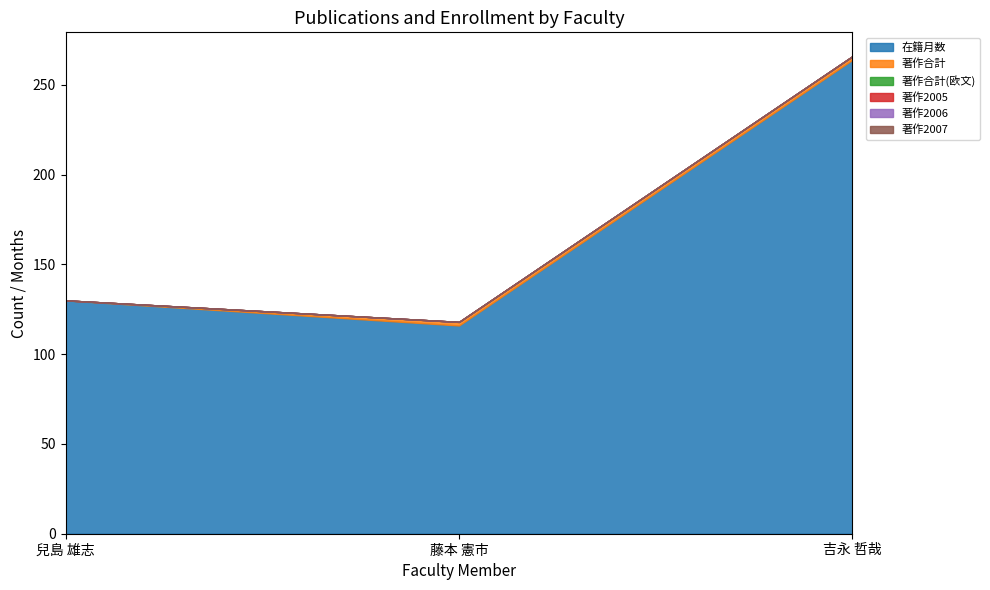

Does the chart have visible grid lines?

No